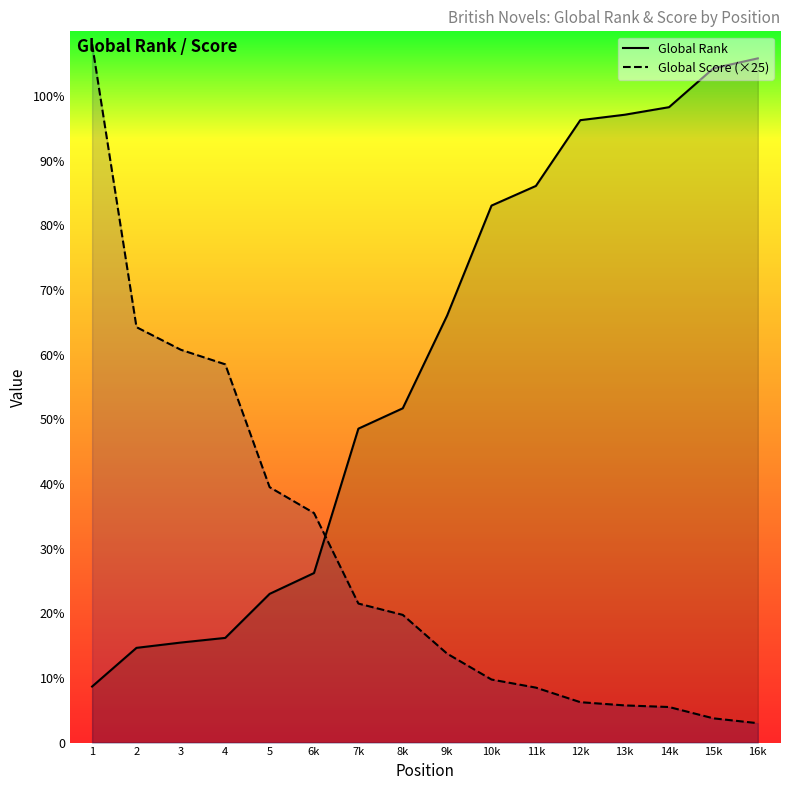

What is the difference between the Global Rank values at 12k and 3?

8079